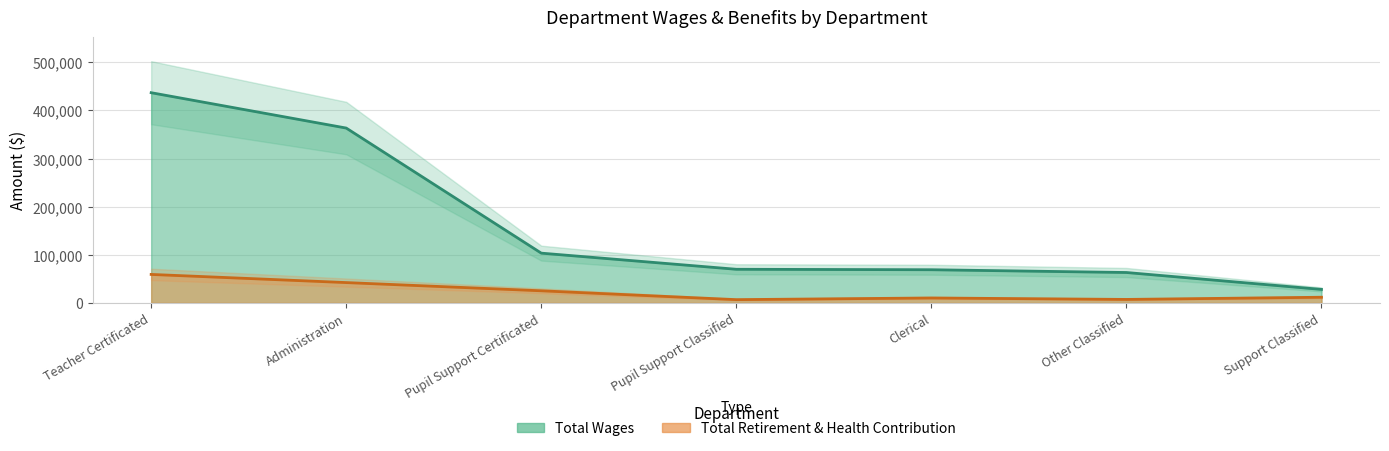

True or false: Total Retirement & Health Contribution and Total Wages intersect in this chart.

False